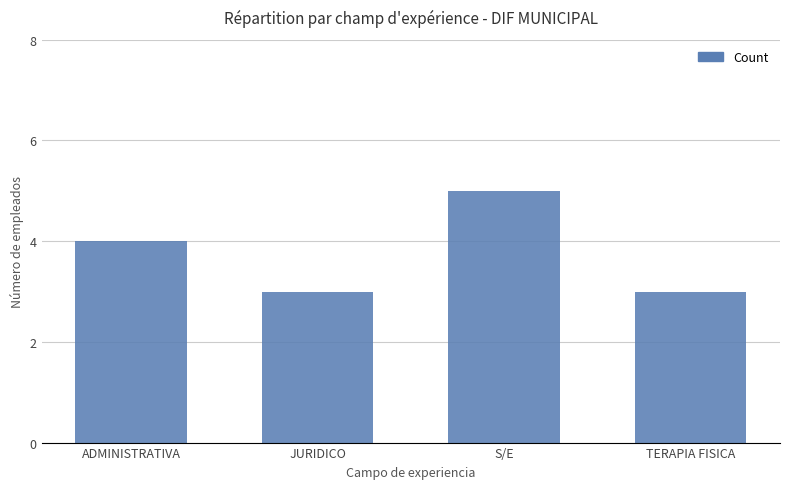

Count the values in the range 3 to 5.

4